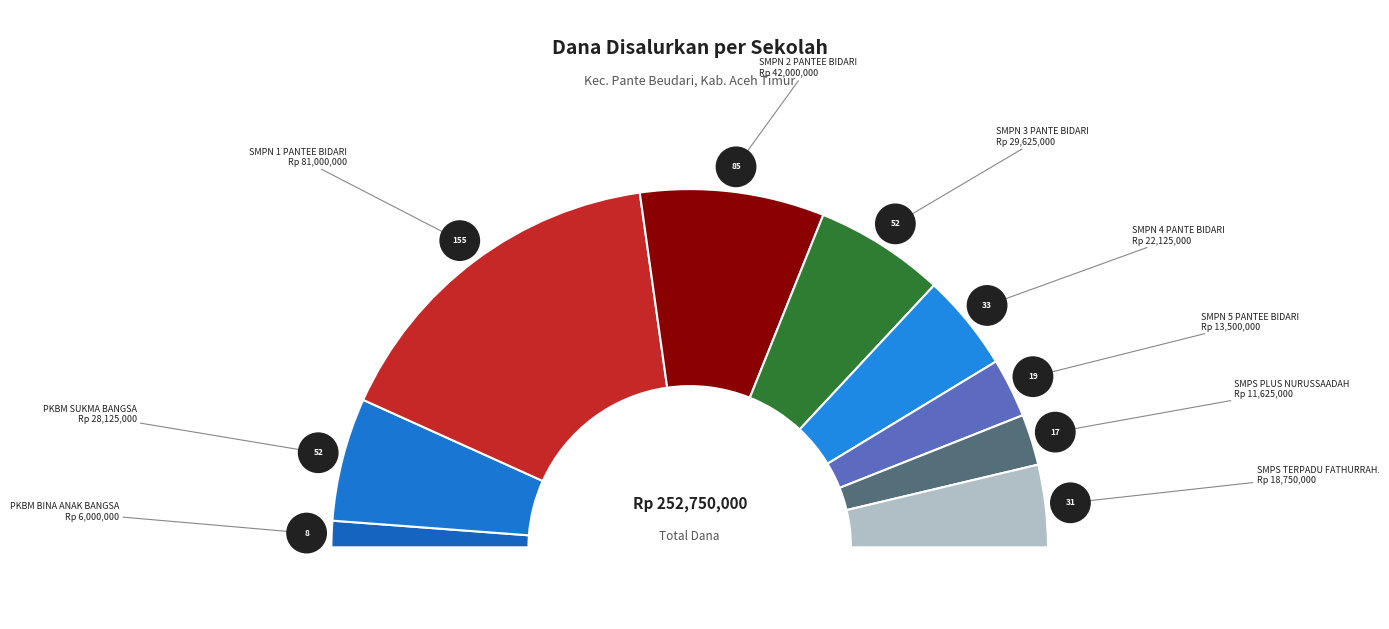

Is there any slice that represents more than half of the pie?

No